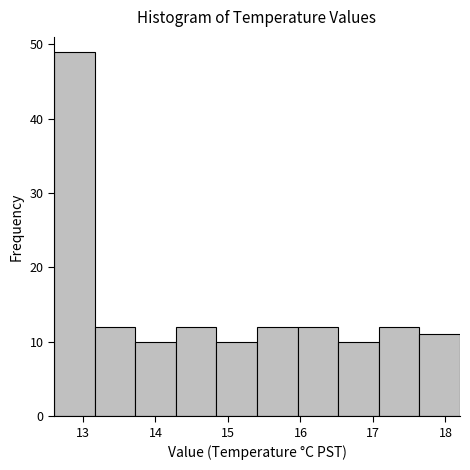

Over which range of the x-axis is the bar tallest?

12.60 to 13.16